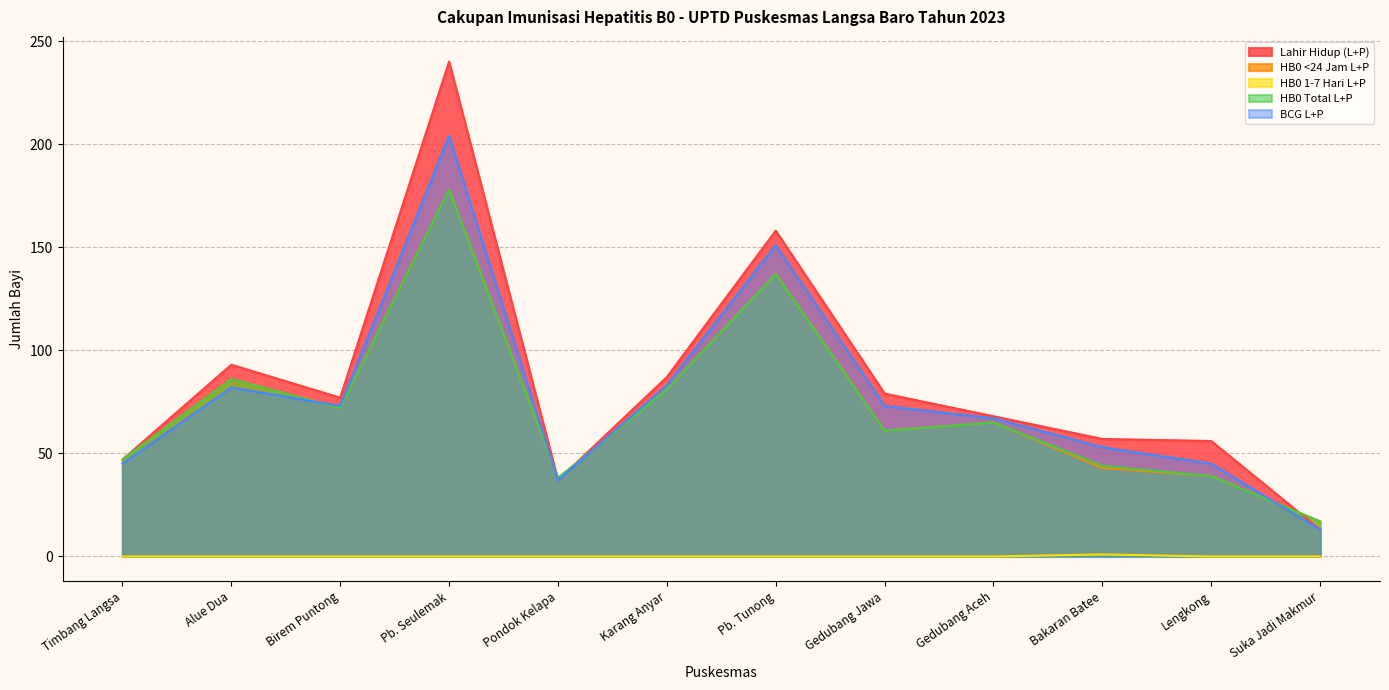

At which label does Lahir Hidup (L+P) reach its minimum?

Suka Jadi Makmur